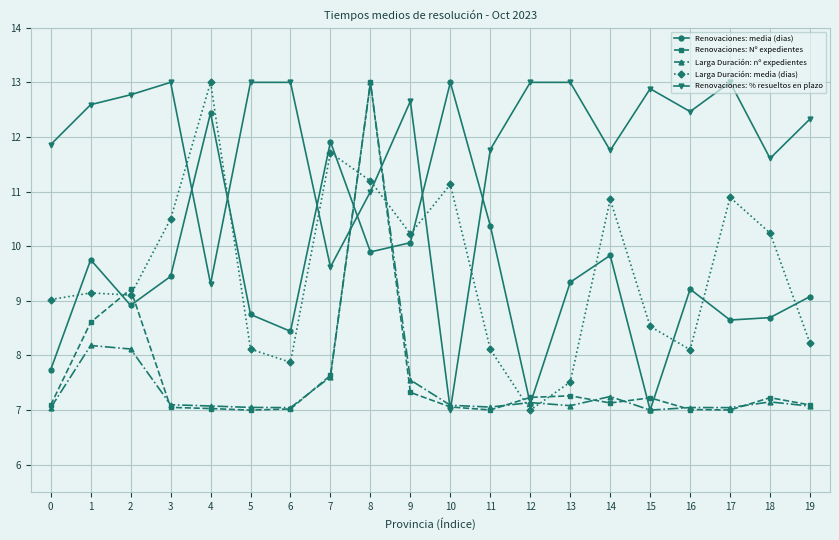

What is the value of the Renovaciones: % resueltos en plazo point at the 2nd from the left?

12.6